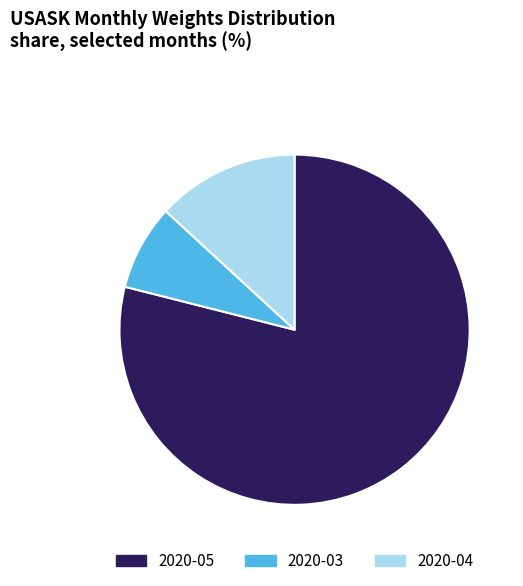

Which category has the biggest portion of the pie?

2020-05